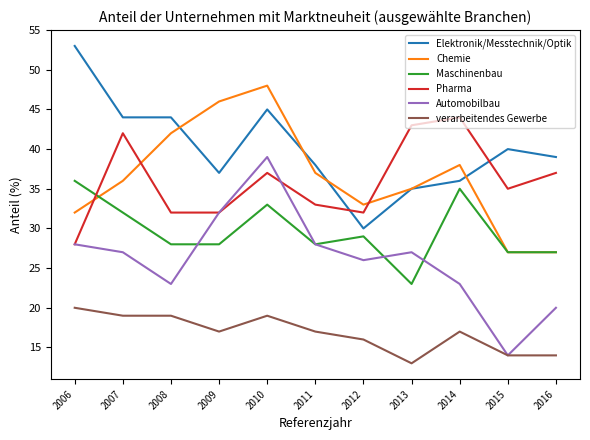

Reading left to right, list all the values displayed in this chart.

Elektronik/Messtechnik/Optik: 53	44	44	37	45	38	30	35	36	40	39
Chemie: 32	36	42	46	48	37	33	35	38	27	27
Maschinenbau: 36	32	28	28	33	28	29	23	35	27	27
Pharma: 28	42	32	32	37	33	32	43	44	35	37
Automobilbau: 28	27	23	32	39	28	26	27	23	14	20
verarbeitendes Gewerbe: 20	19	19	17	19	17	16	13	17	14	14